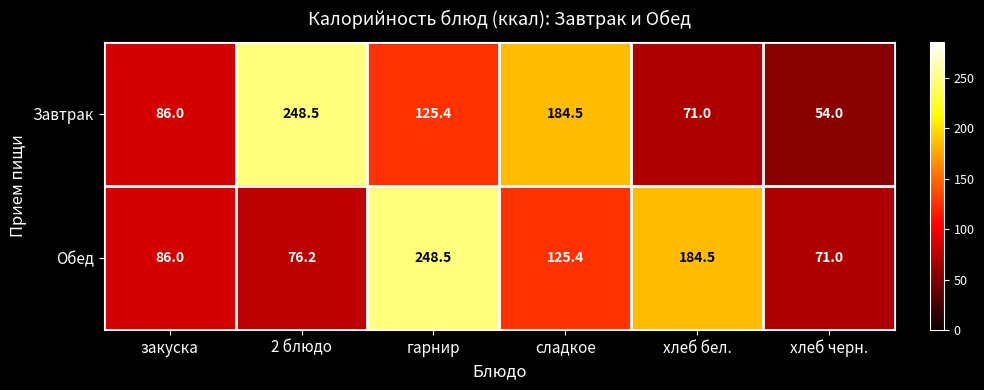

Is it true that Завтрак equals 44.4 at хлеб бел.?

False